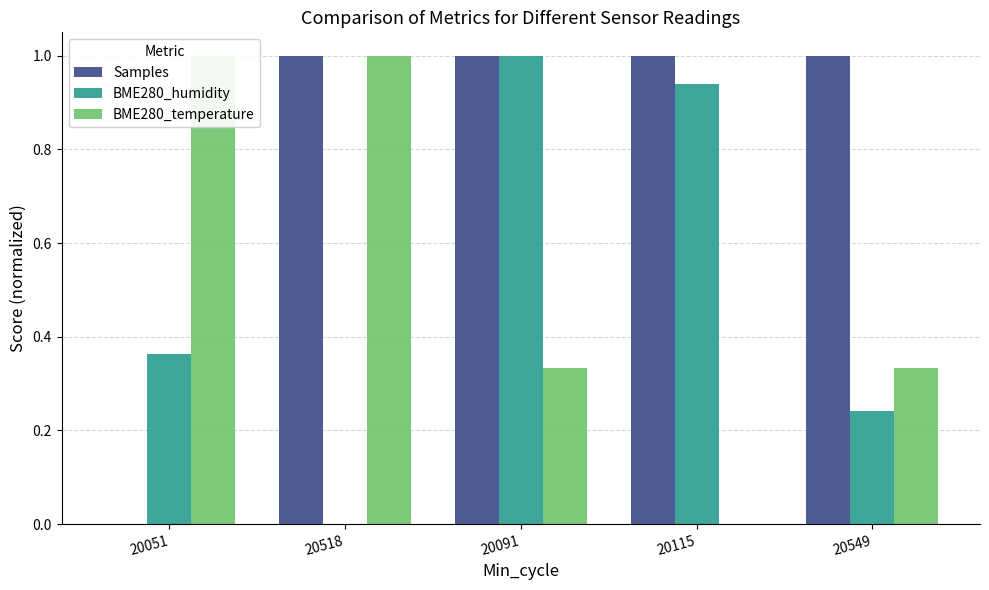

Which series has the widest spread of values?

Samples